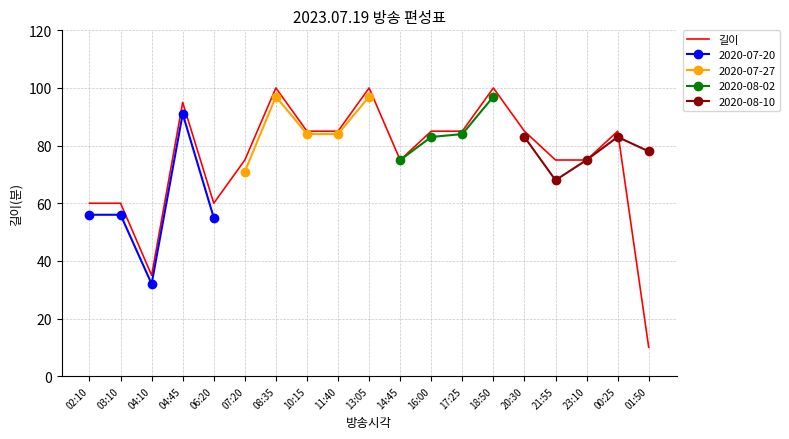

What is the difference between the maximum and second lowest values?

65